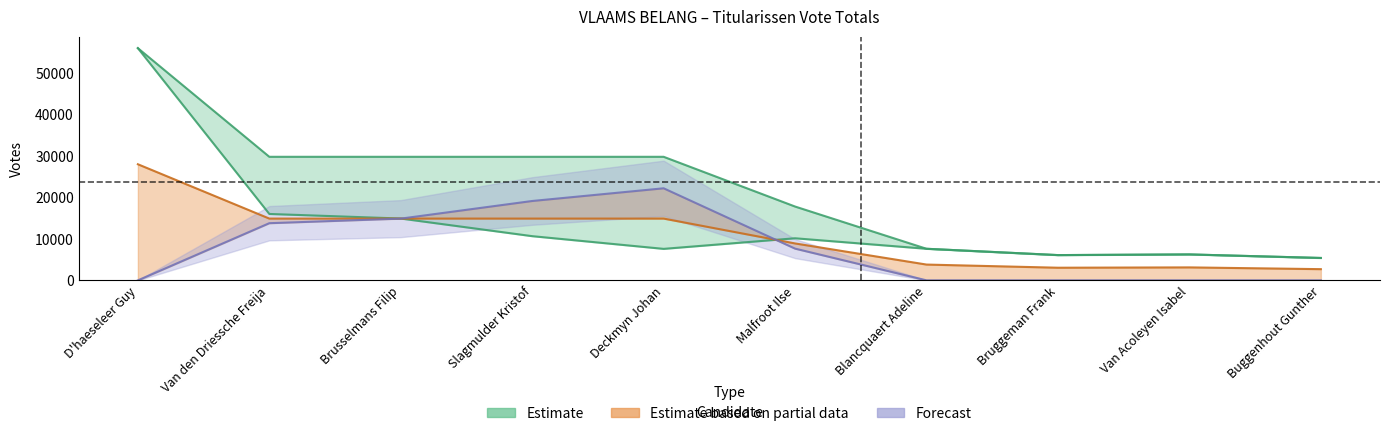

How many interior local valleys does the I series have?

2